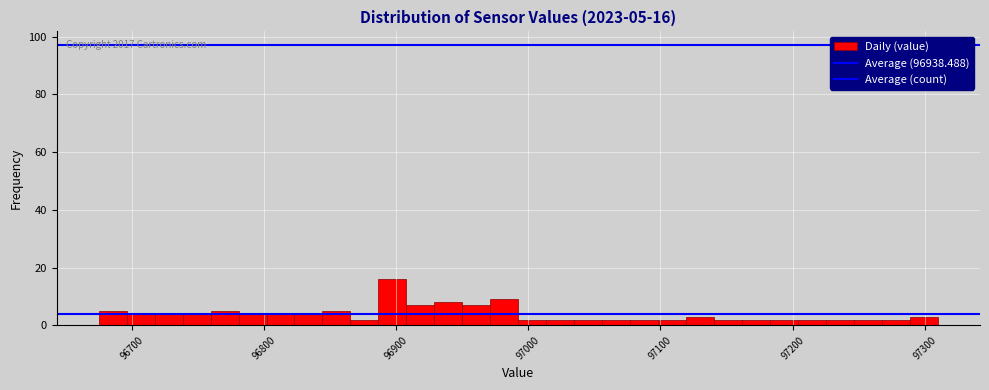

Read against the x-axis, roughly where is the centre of the tallest bar?

96900